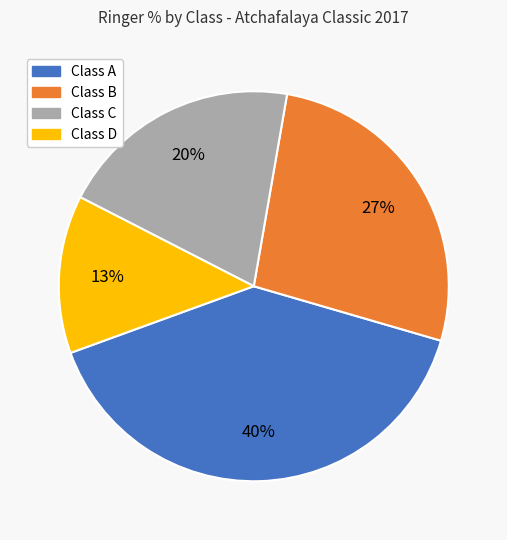

To the nearest percent, what is the average slice percentage?

25%